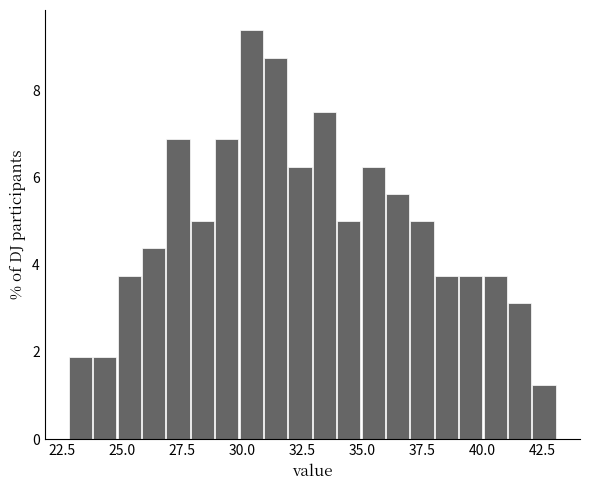

Read against the x-axis, roughly where is the centre of the tallest bar?

30.5